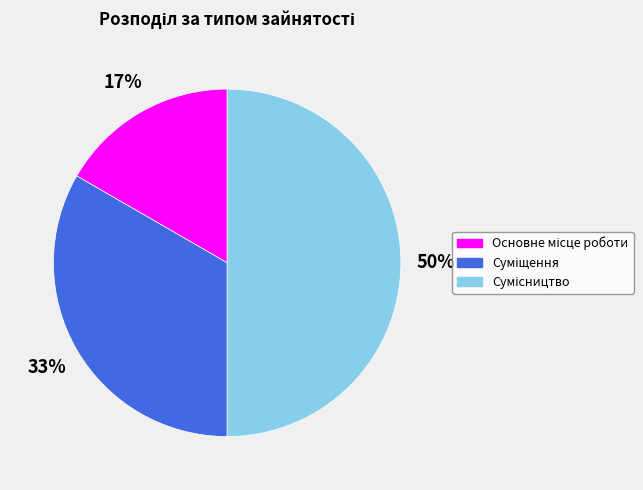

To the nearest percent, what is the difference between the largest and smallest slice percentages?

33%